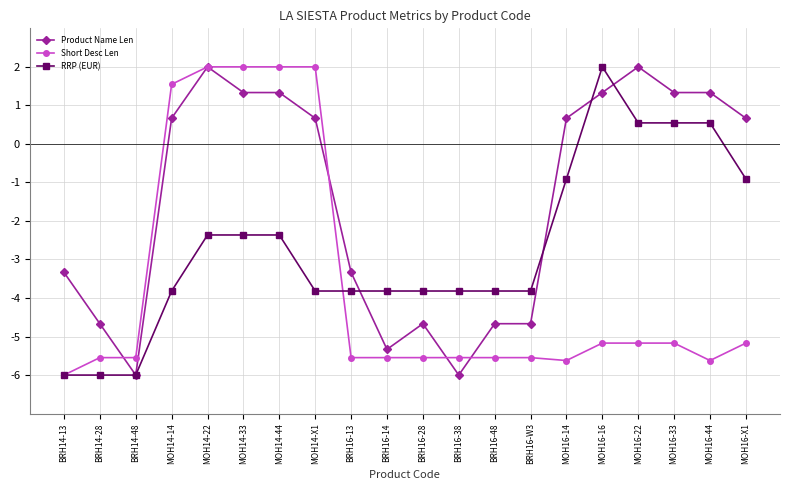

How many lines are shown in the chart?

3